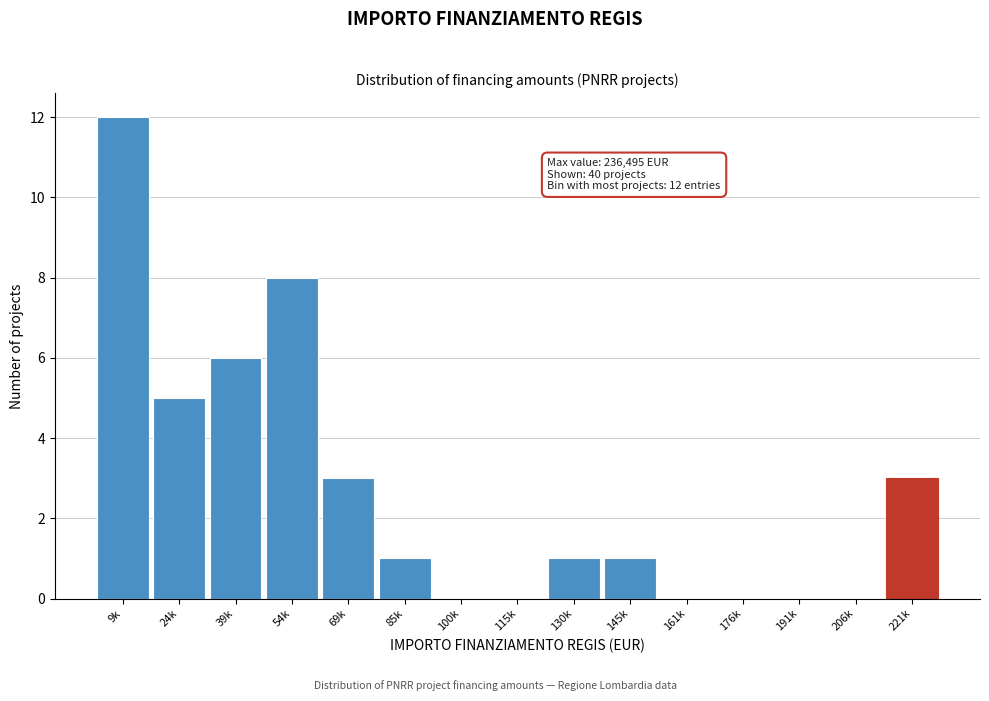

Reading left to right, what are all the values shown in this chart?

9k=12	24k=5	39k=6	54k=8	69k=3	85k=1	100k=0	115k=0	130k=1	145k=1	161k=0	176k=0	191k=0	206k=0	221k=3